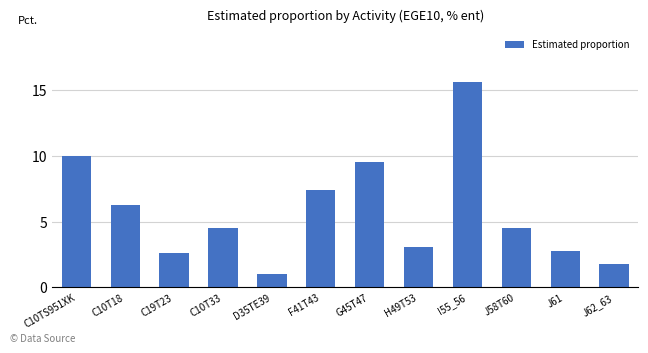

Between C10TS951XK and C10T18, which is larger?

C10TS951XK